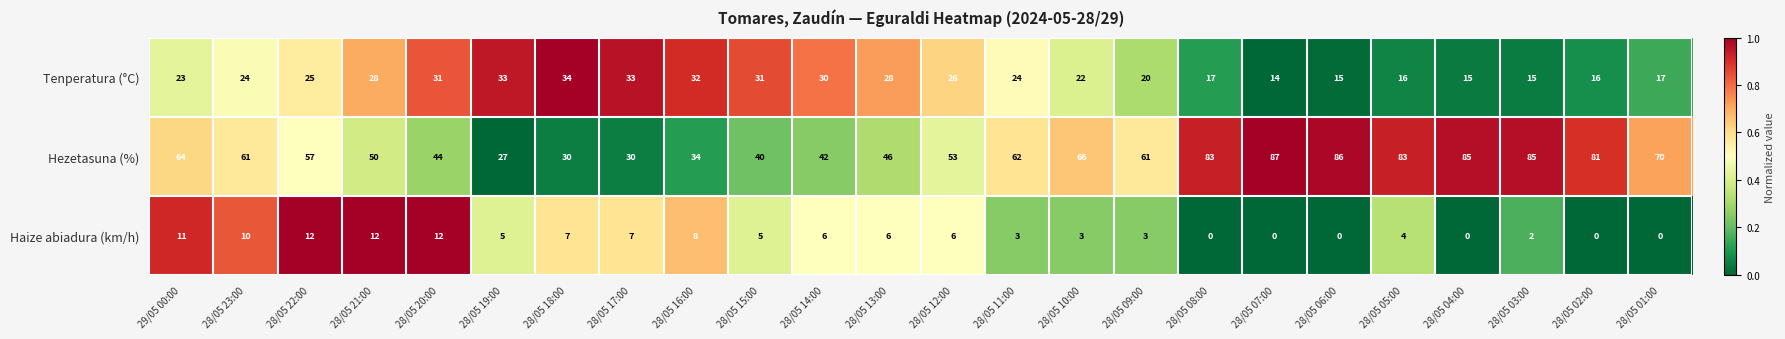

Rank the series at 28/05 20:00 from lowest to highest value.

Haize abiadura (km/h), Tenperatura (°C), Hezetasuna (%)